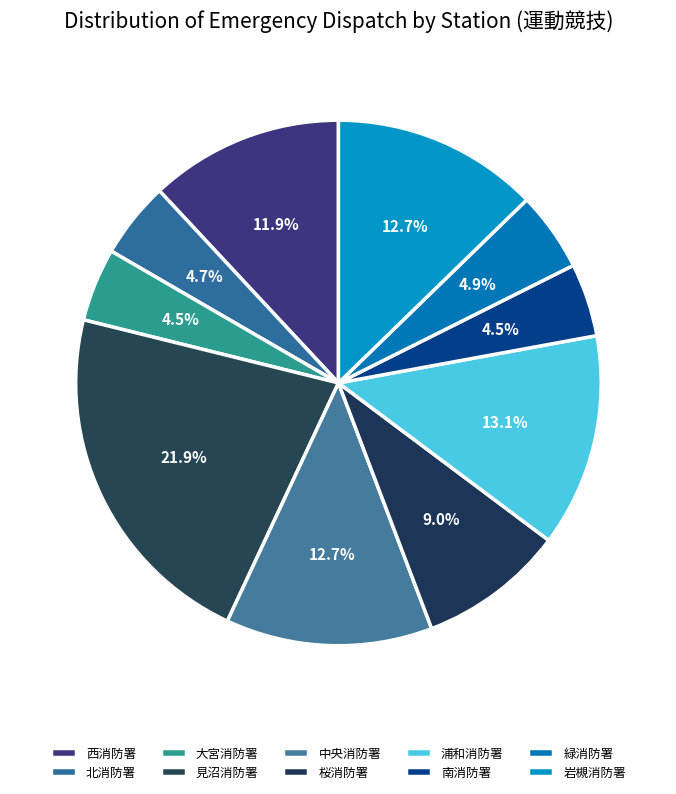

Is it true that 岩槻消防署 is 5% of the pie?

False